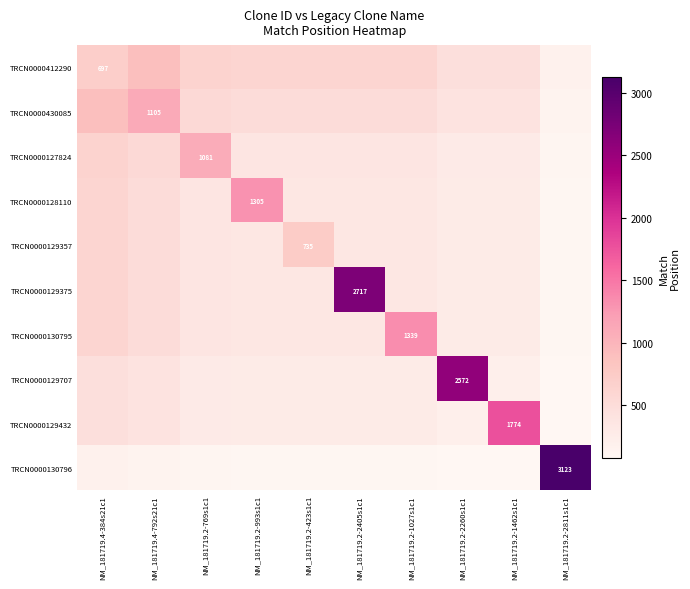

At how many categories does at least one series exceed 2741?

1